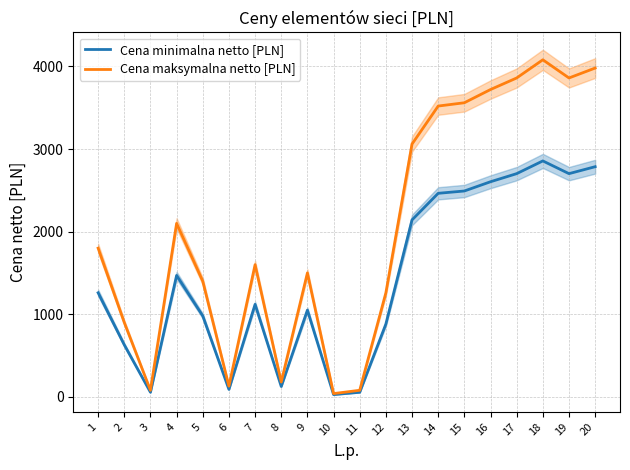

Which has a higher value, 4 or 5?

4